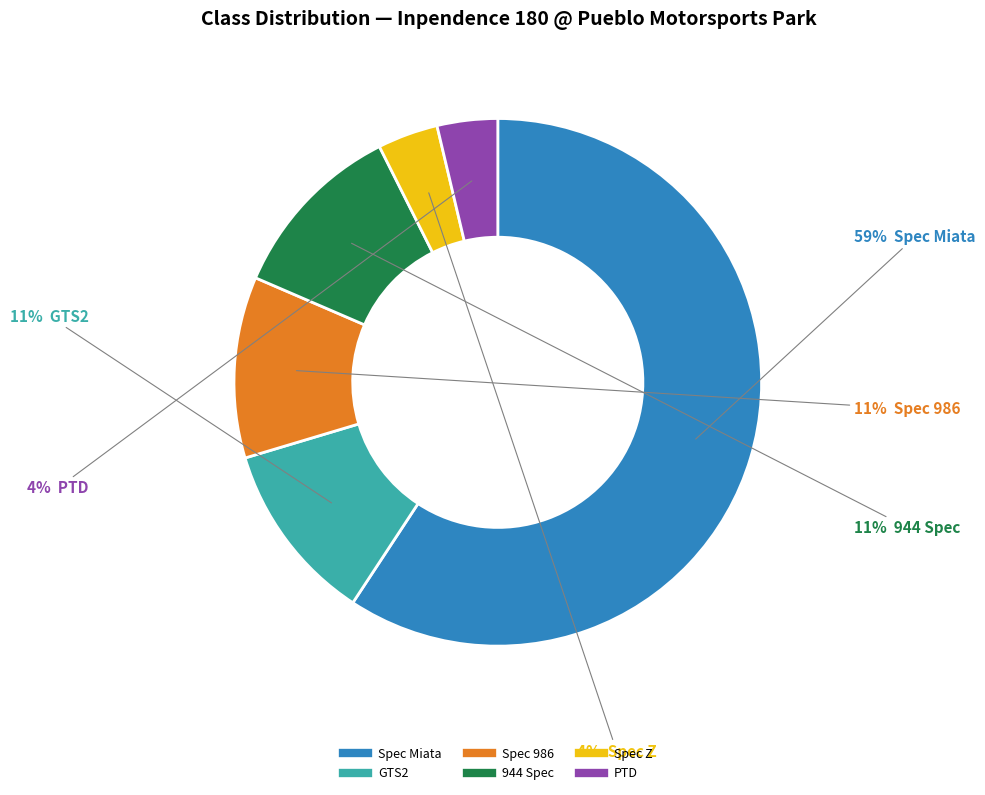

Is it true that 944 Spec is 11% of the pie?

True